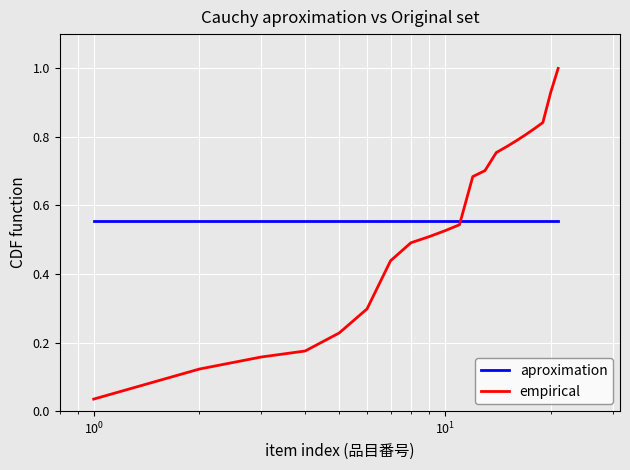

How many series are shown in this chart?

2